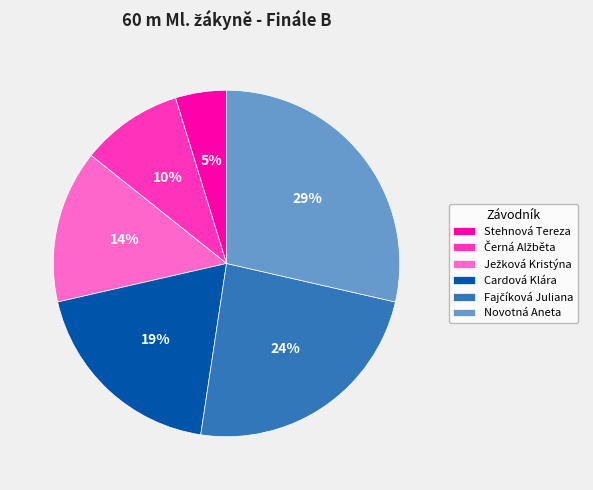

Is there any slice that represents more than half of the pie?

No